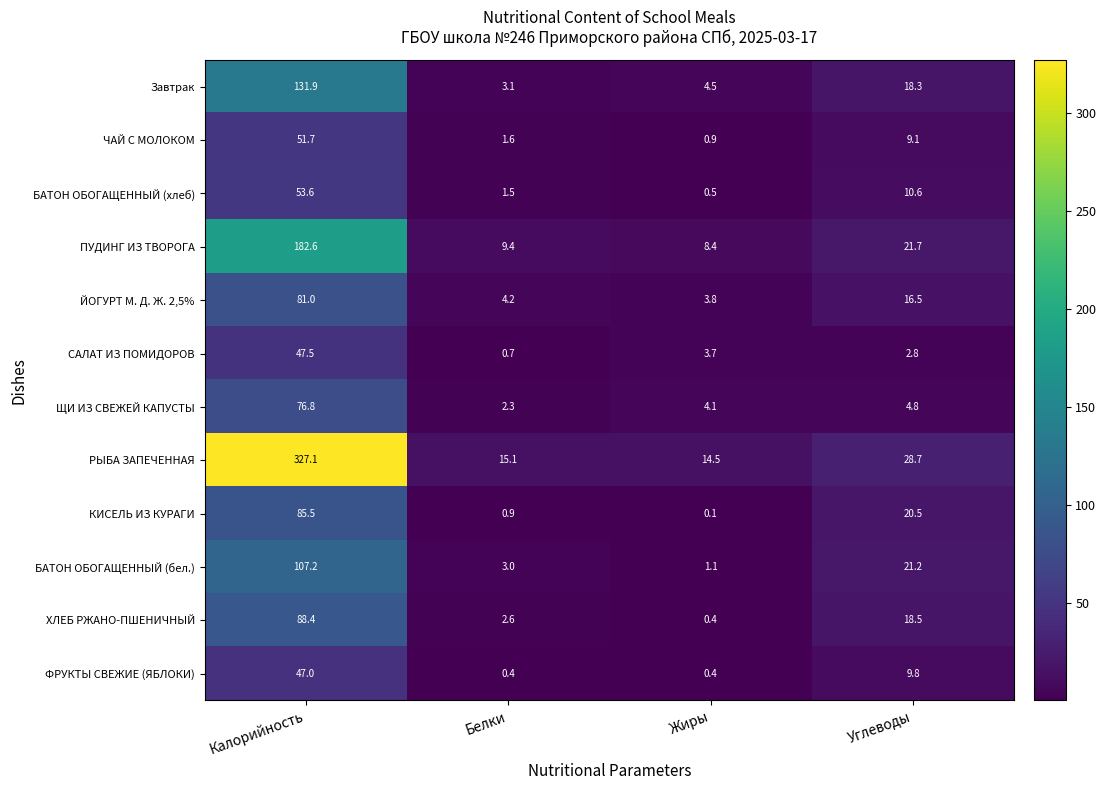

What is the difference between the maximum and minimum values in the БАТОН ОБОГАЩЕННЫЙ (хлеб) series?

53.1